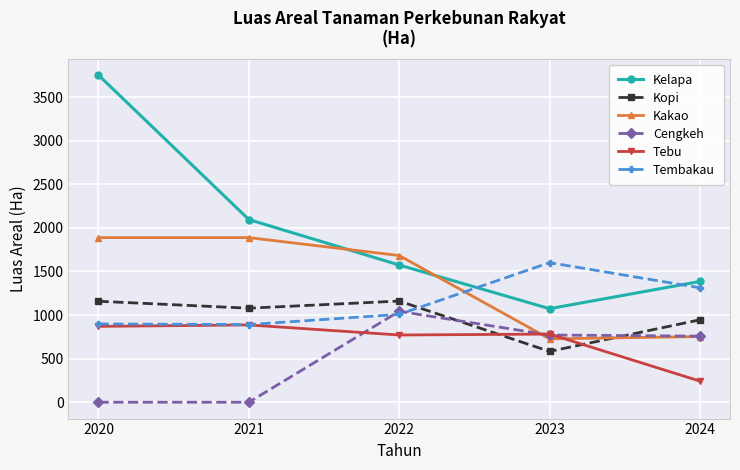

What is the highest value of the Kelapa series?

3752.0